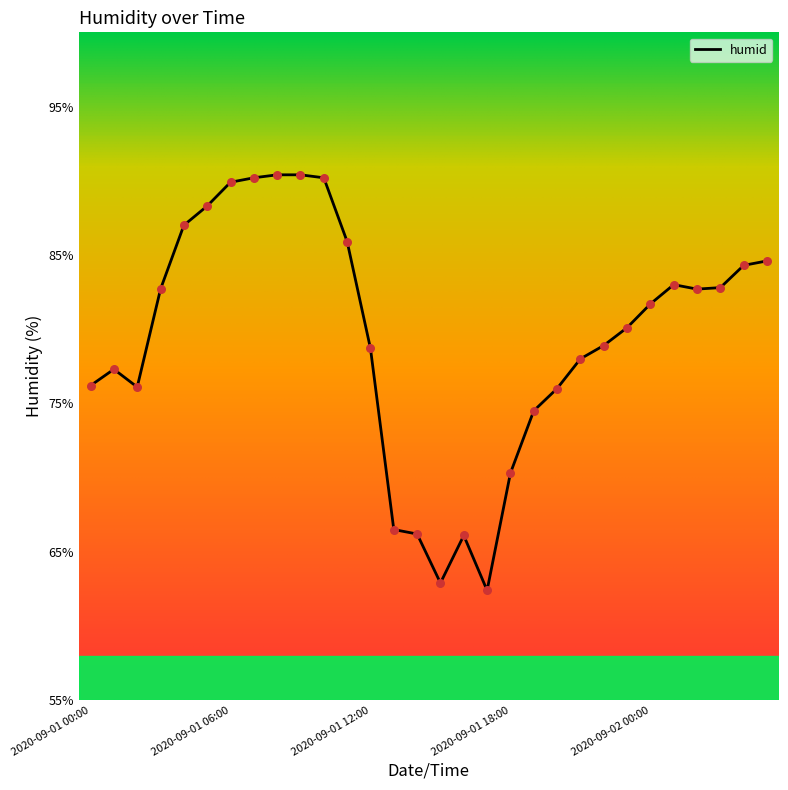

What is the smallest value displayed?

62.4